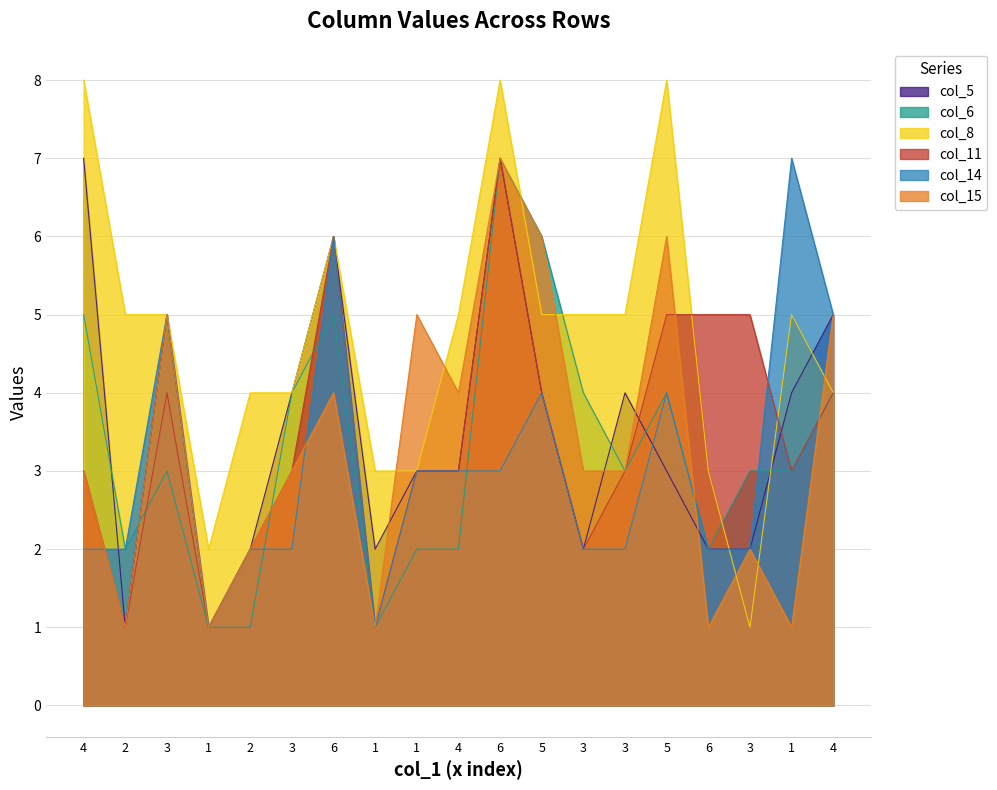

Which series has the largest total across all categories?

col_8